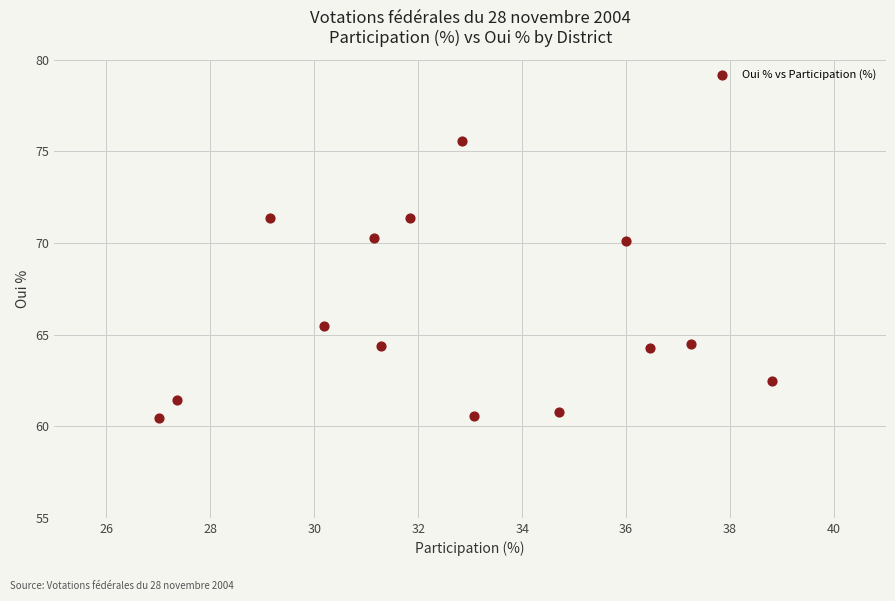

What is the range of X values (max minus min)?

11.8